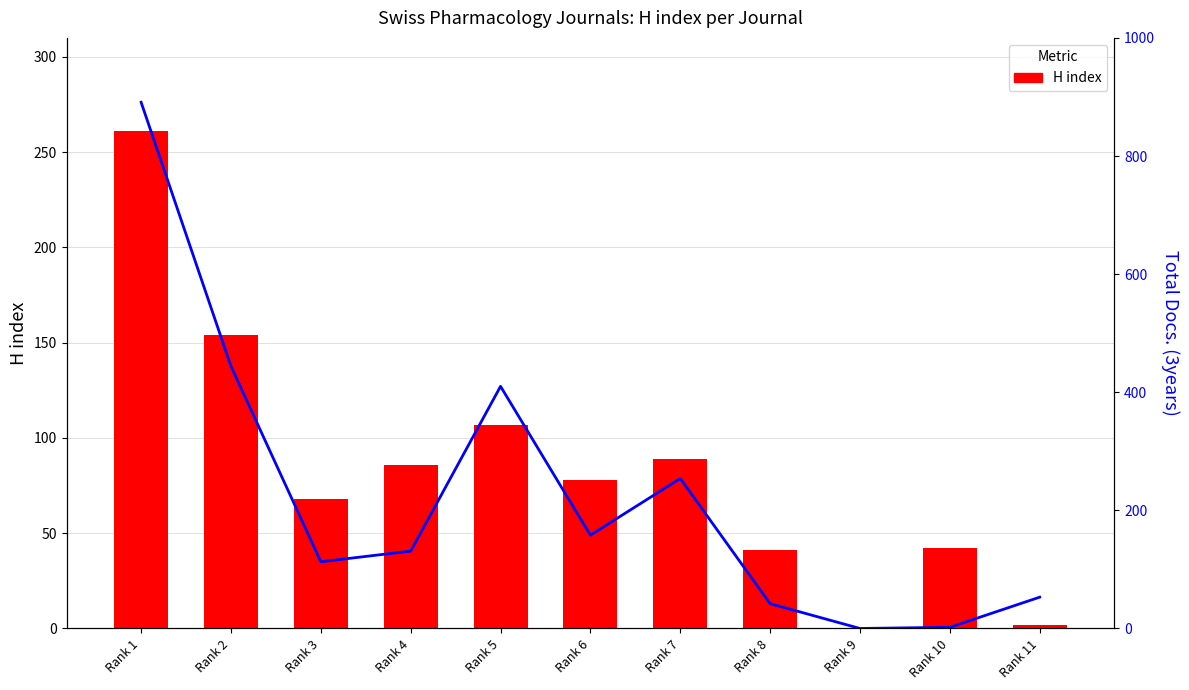

What is the maximum value for H index?

261